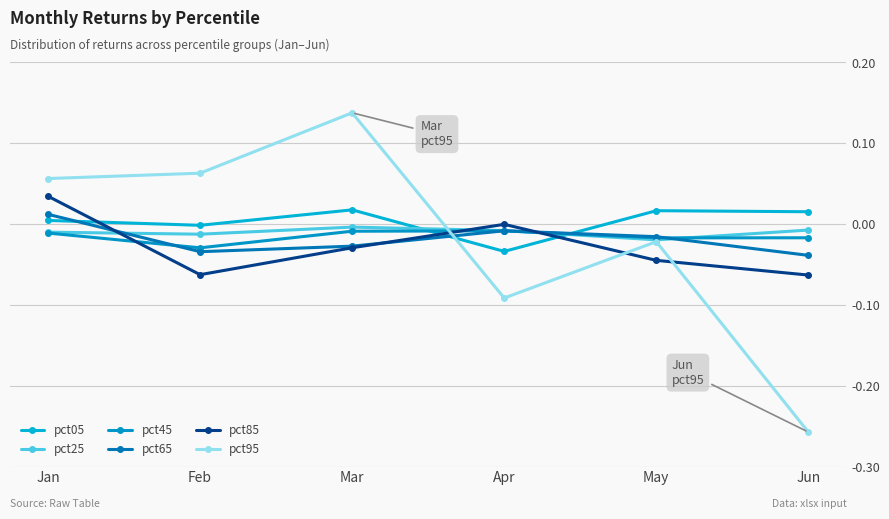

At how many categories does at least one series exceed 0?

5